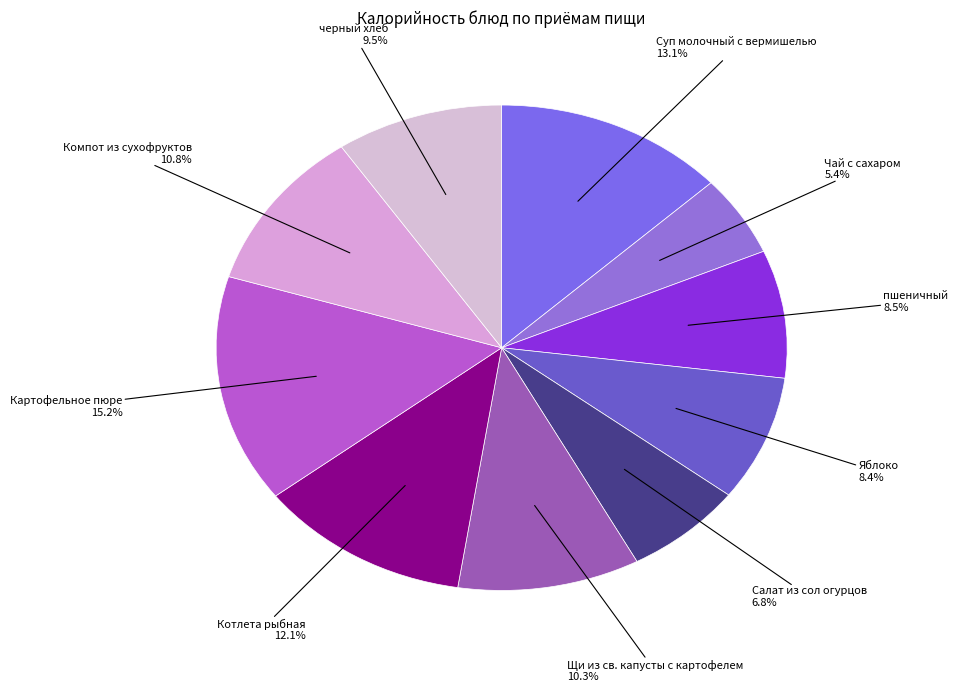

Does черный хлеб account for over 50% of the chart?

No